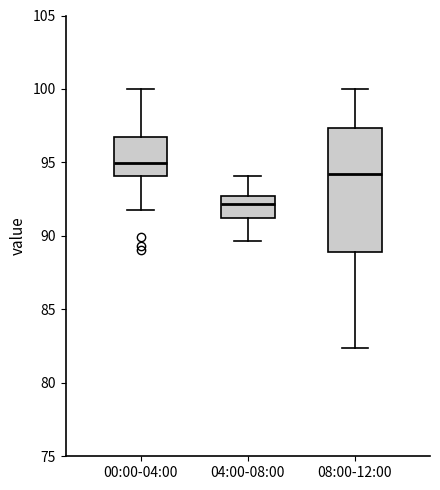

Which box is the tallest, from its lower edge to its upper edge?

08:00-12:00